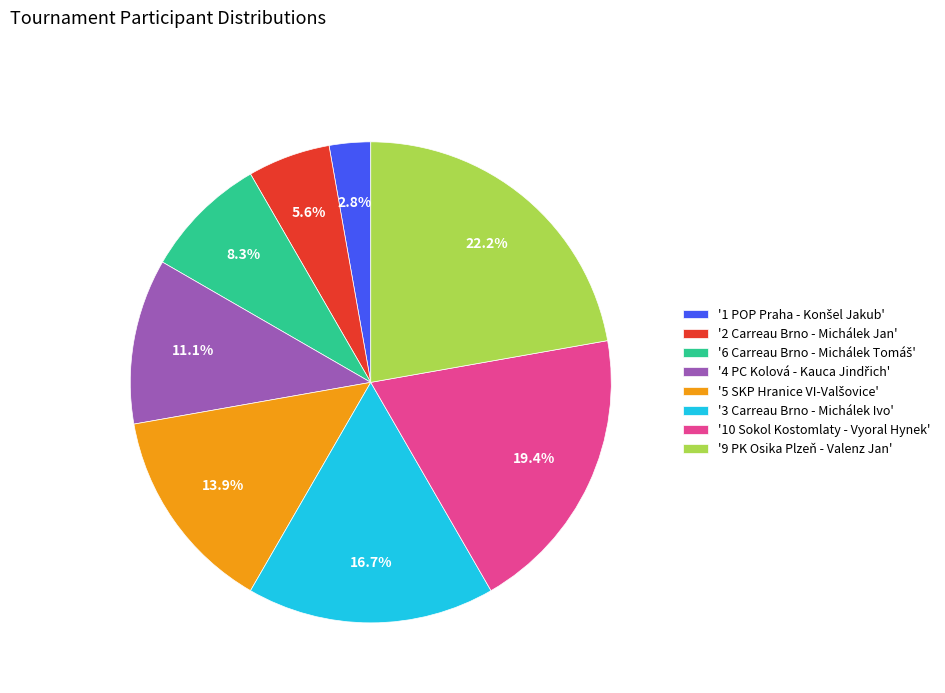

Which slice is the largest?

'9 PK Osika Plzeň - Valenz Jan'